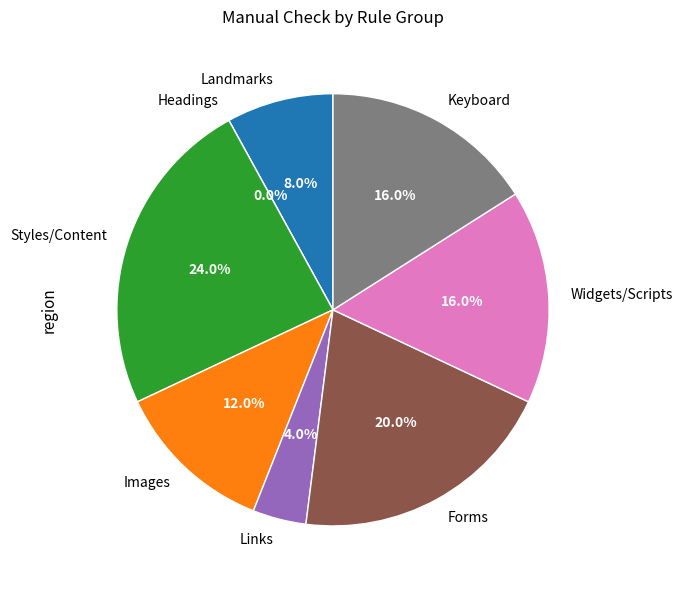

What is the change in value from Headings to Styles/Content?

+6